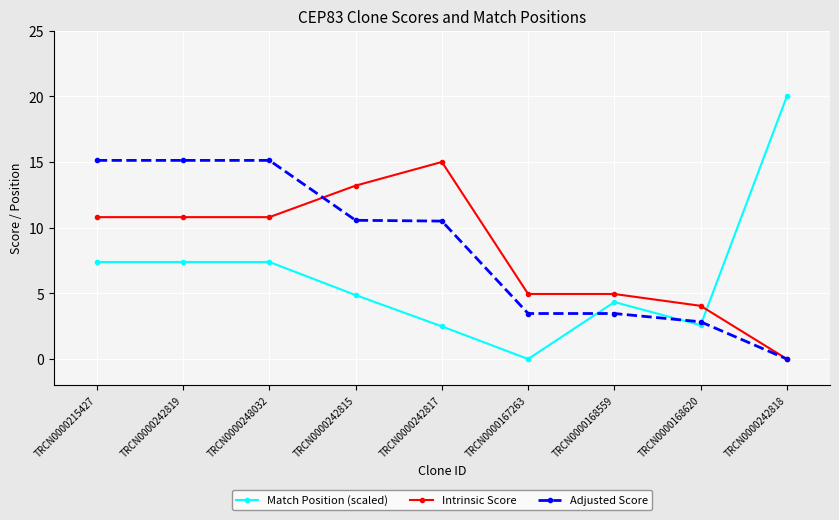

Which series ends up on top after the final intersection of Match Position (scaled) and Intrinsic Score?

Match Position (scaled)